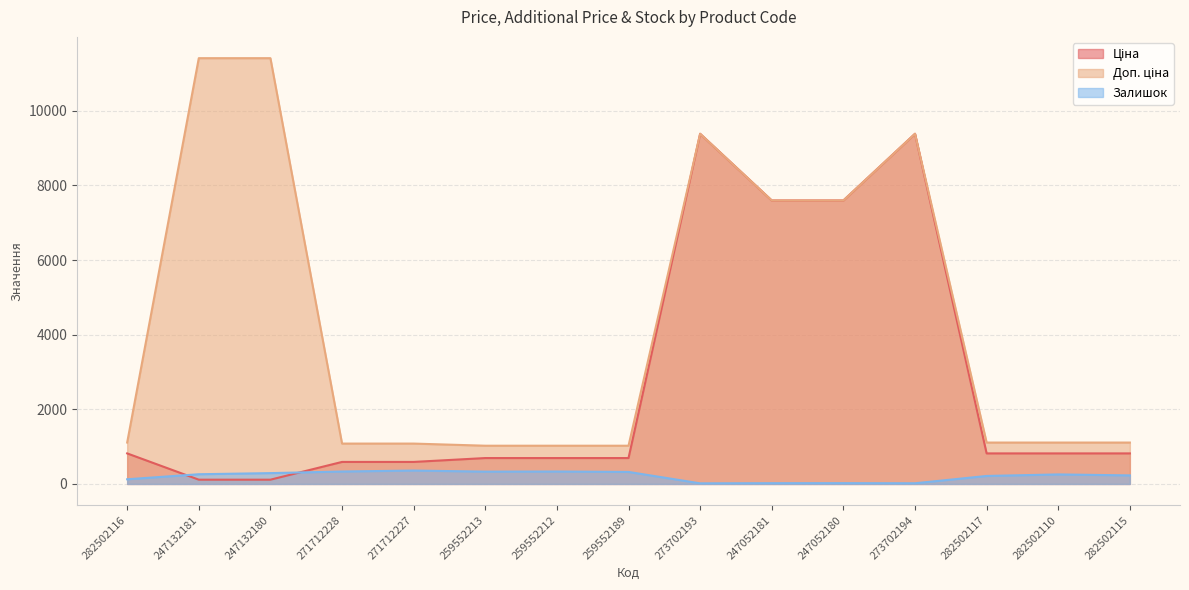

How many lines are shown in the chart?

3